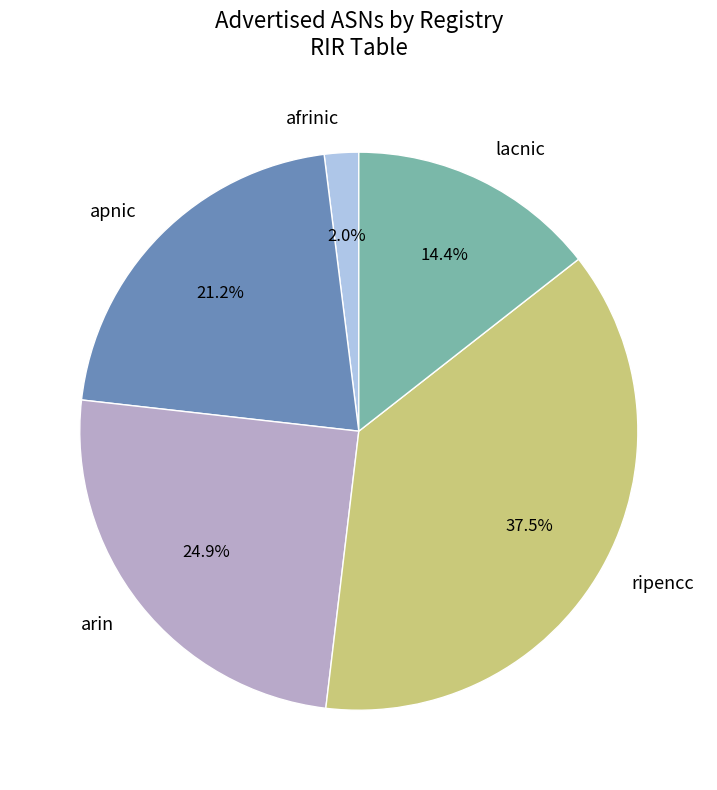

What portion of the pie excludes afrinic?

98.0%